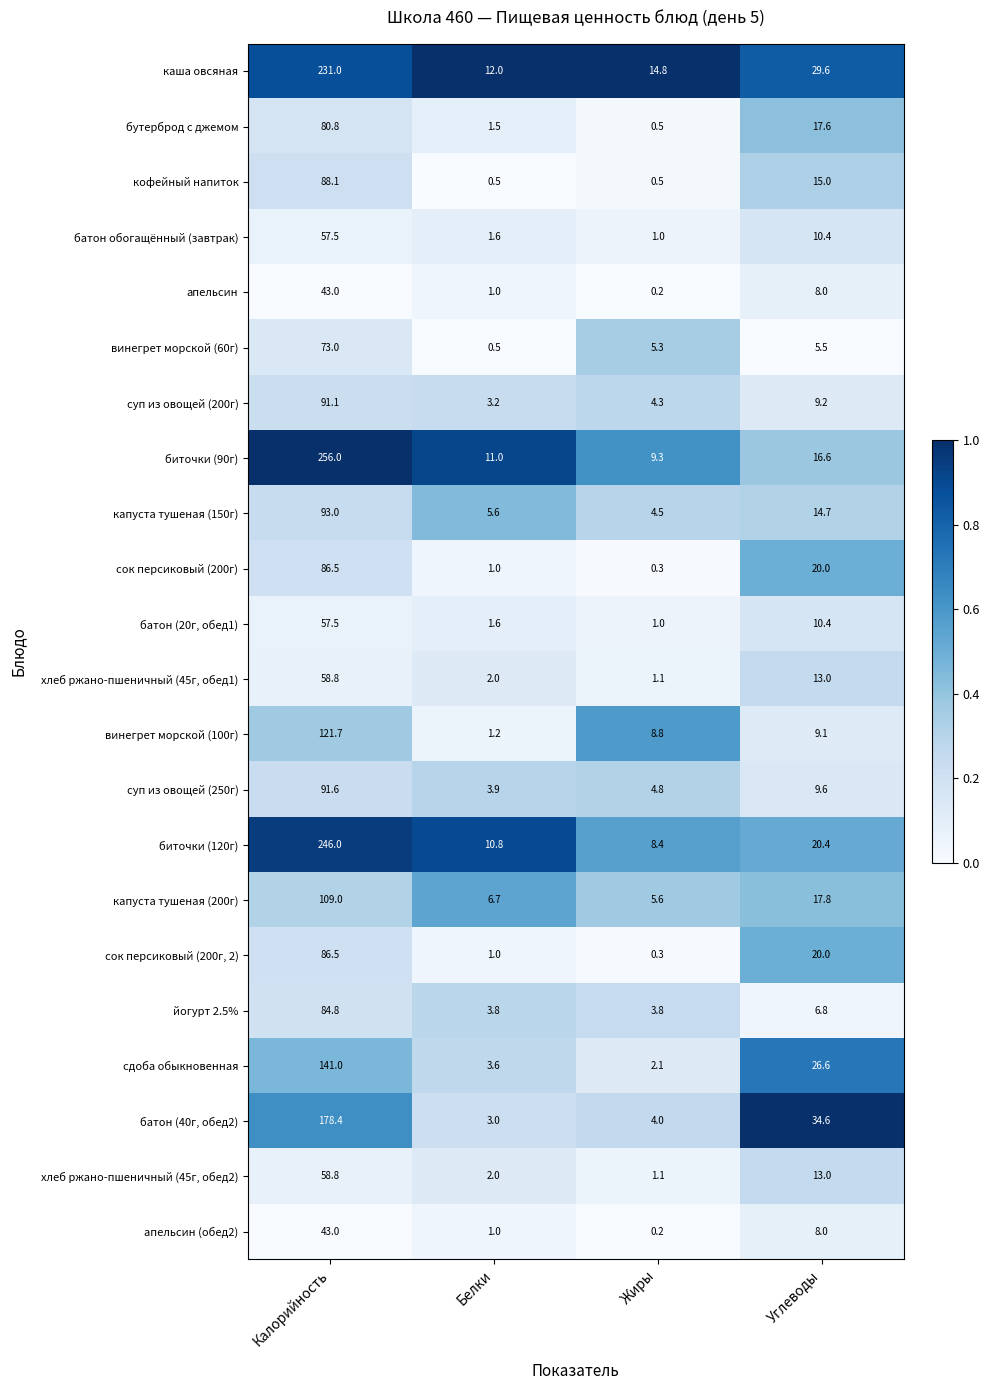

How many categories are shown in the chart?

4